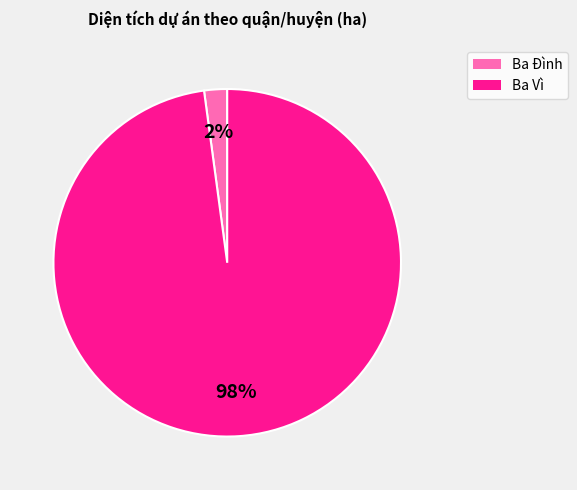

Count the number of slices in the pie.

2